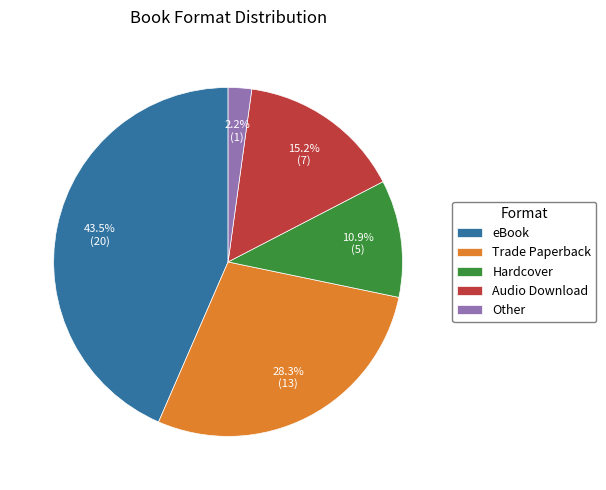

What is the smallest slice in the pie chart?

Other